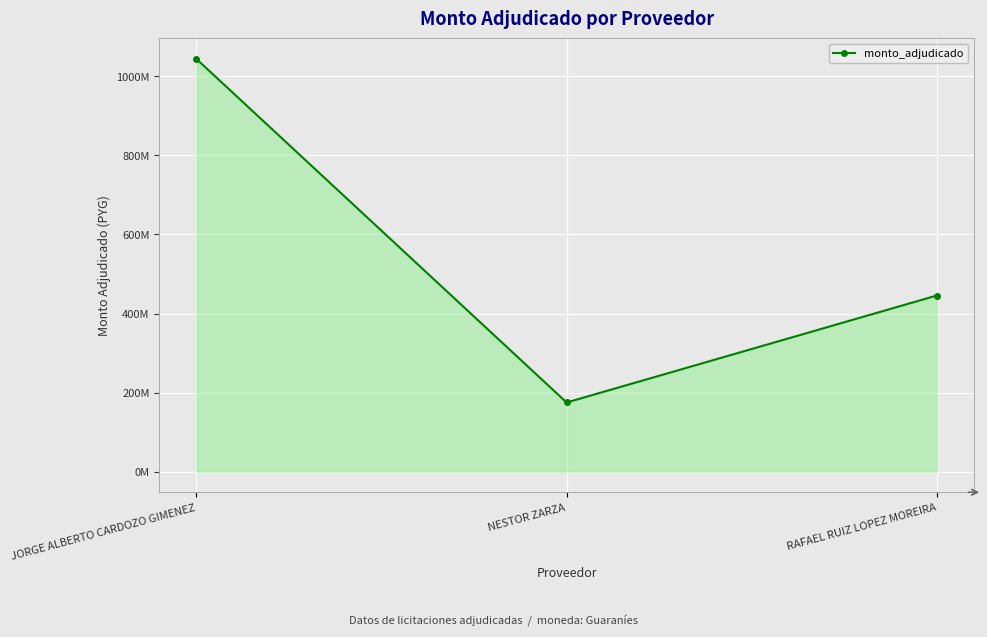

Does the chart have visible grid lines?

Yes